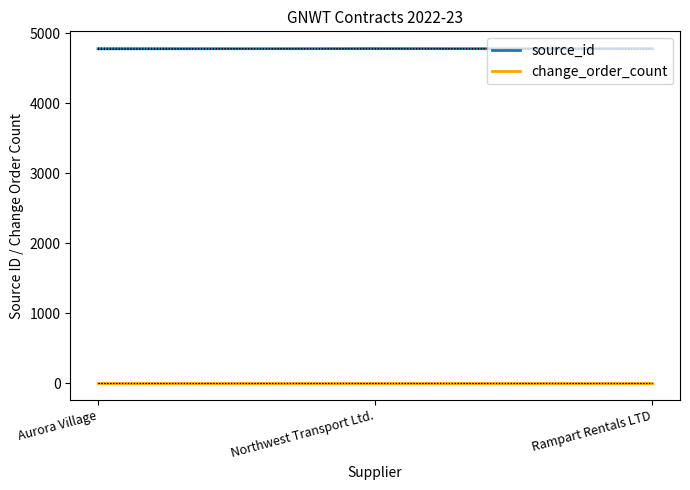

What is the highest value of the source_id series?

4782